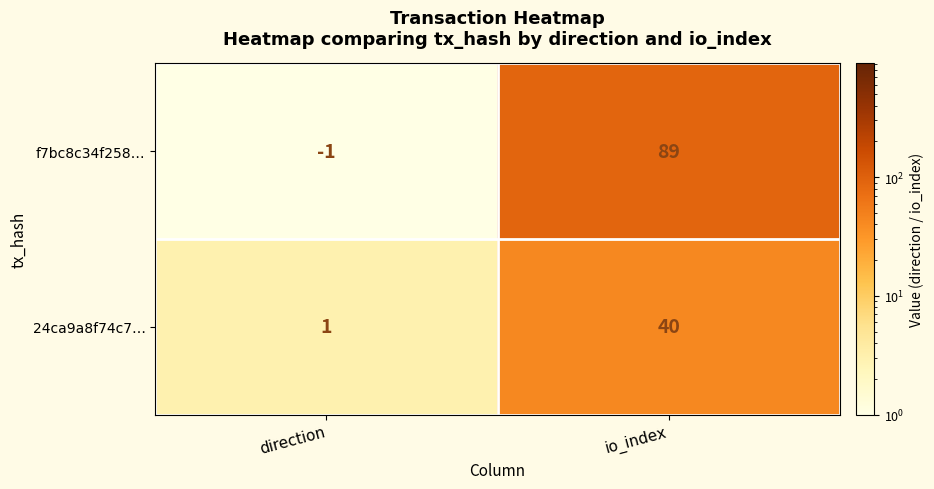

At which label is f7bc8c34f258… closest to 44?

direction